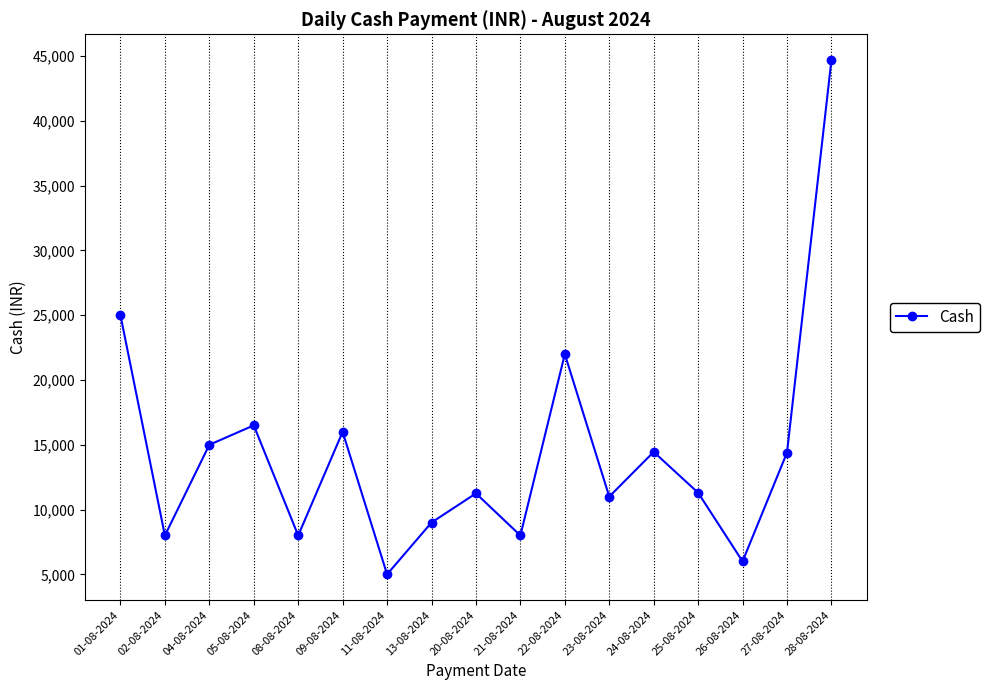

What is the label of the 1st point from the right?

28-08-2024